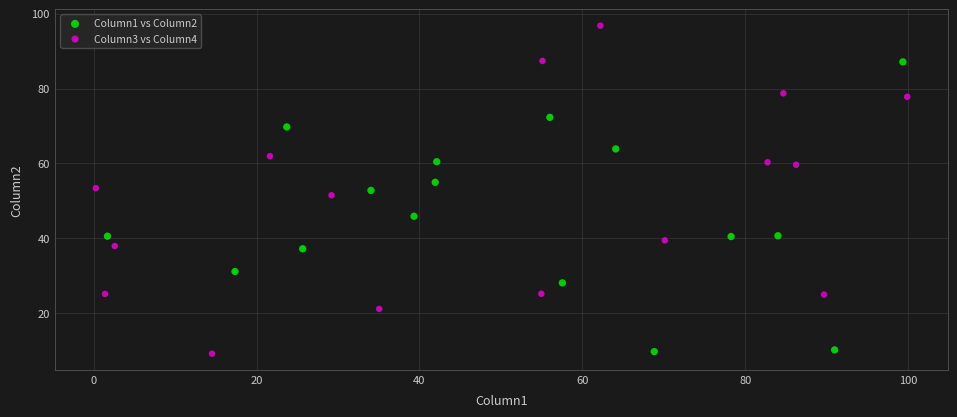

Which series has the widest spread of Y values?

Column3 vs Column4